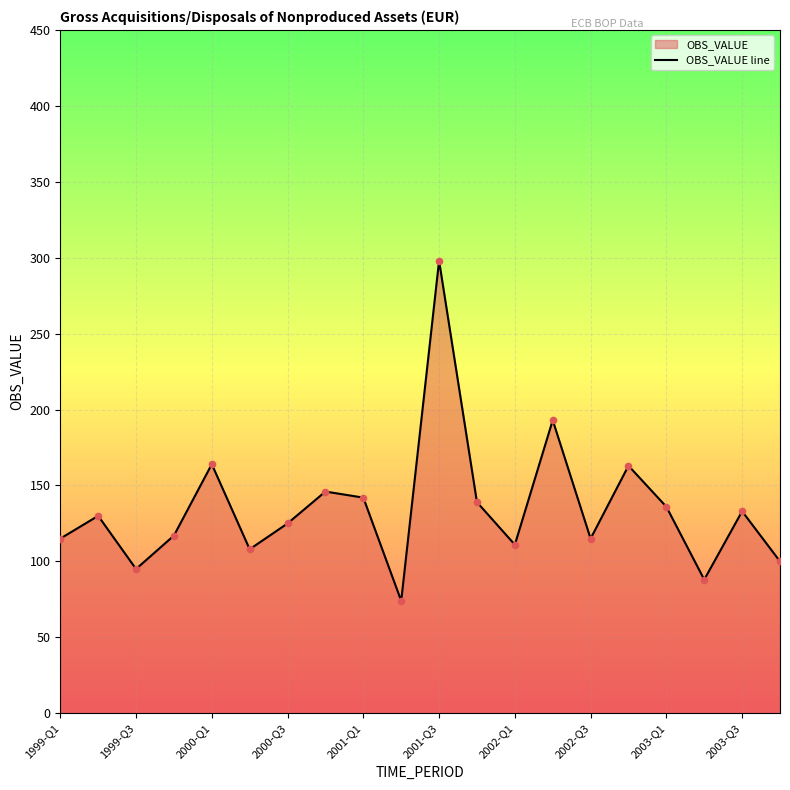

What is the change in value from 1999-Q1 to 2002-Q1?

-4